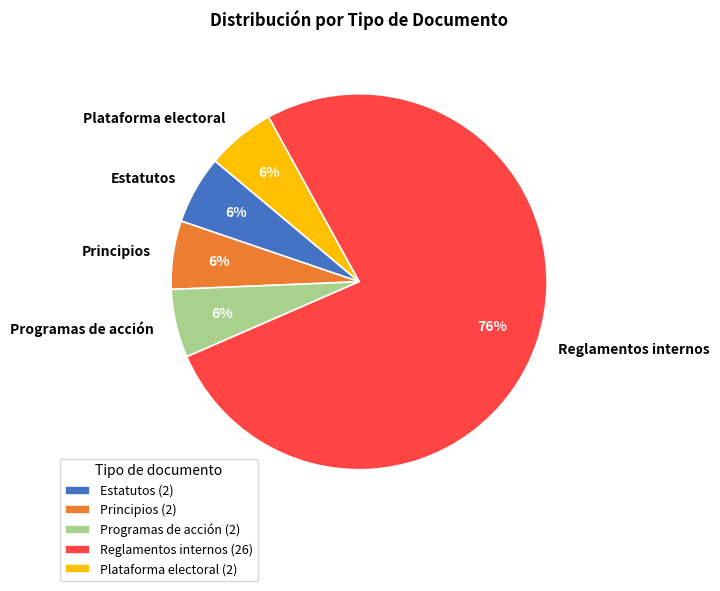

What is the ratio of the value at Principios to the value at Programas de acción?

1.0